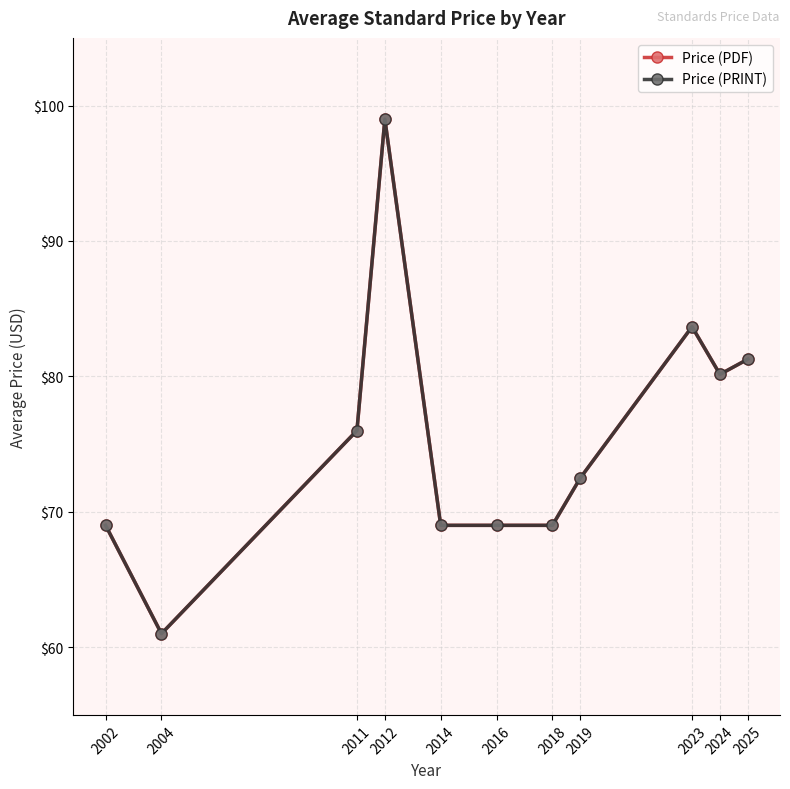

What is the average value of the Price (PDF) series?

75.4